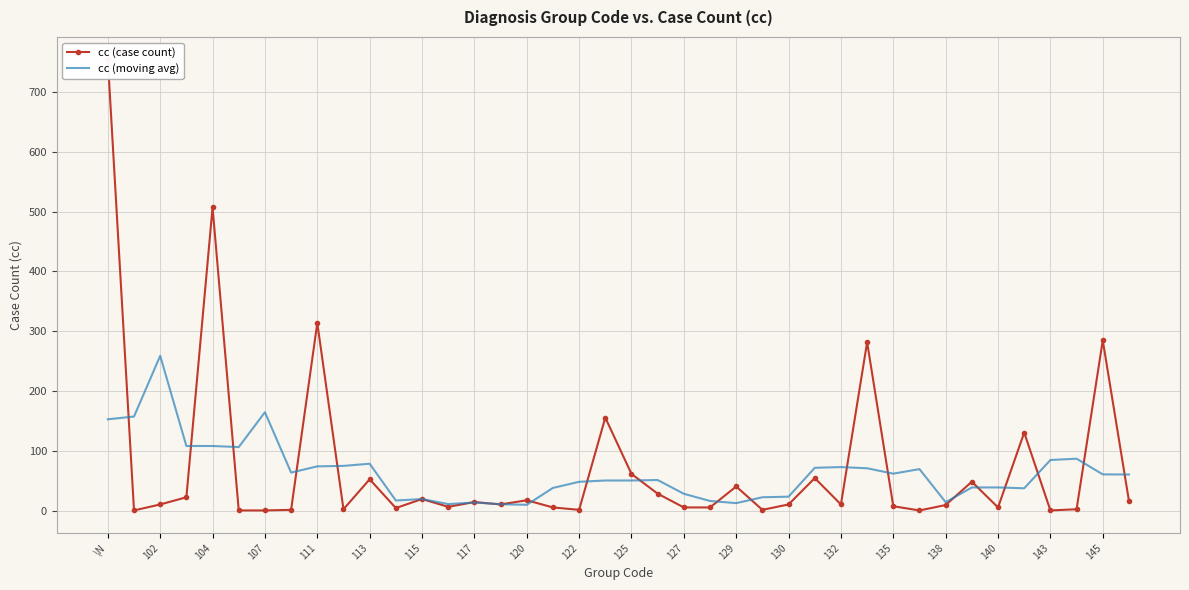

Is it true that cc (moving avg) equals 61.2 at 145?

True